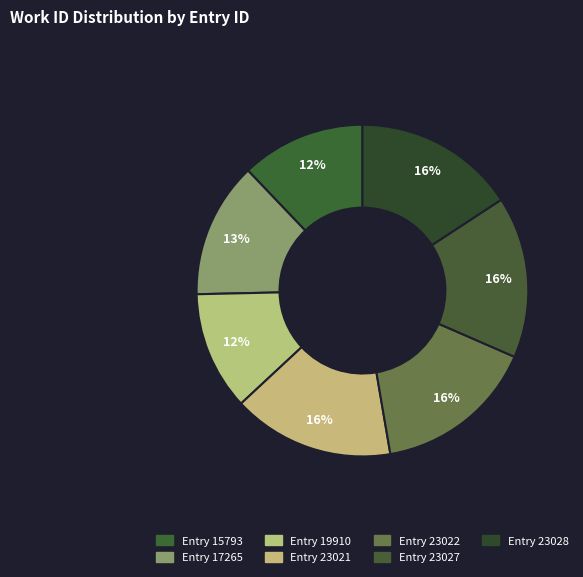

How many segments does this pie chart have?

7